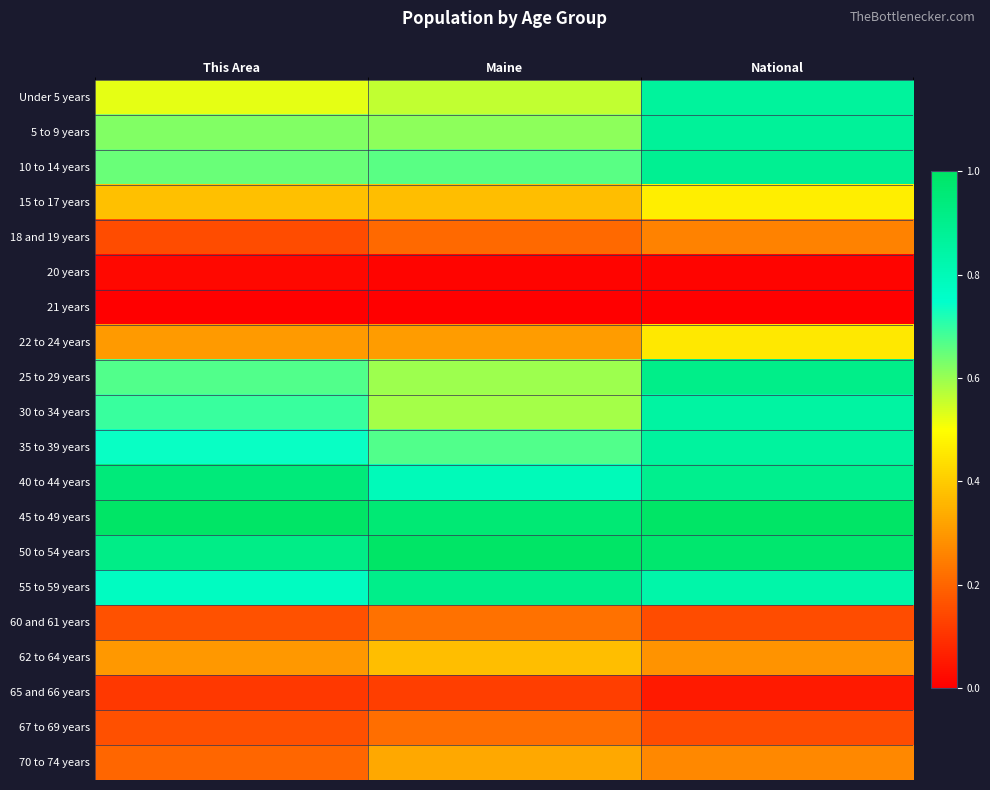

List the series in order of their peak value, lowest first.

21 years, 20 years, 65 and 66 years, 67 to 69 years, 60 and 61 years, 18 and 19 years, 70 to 74 years, 62 to 64 years, 22 to 24 years, 15 to 17 years, 30 to 34 years, 35 to 39 years, Under 5 years, 5 to 9 years, 10 to 14 years, 55 to 59 years, 25 to 29 years, 40 to 44 years, 45 to 49 years, 50 to 54 years